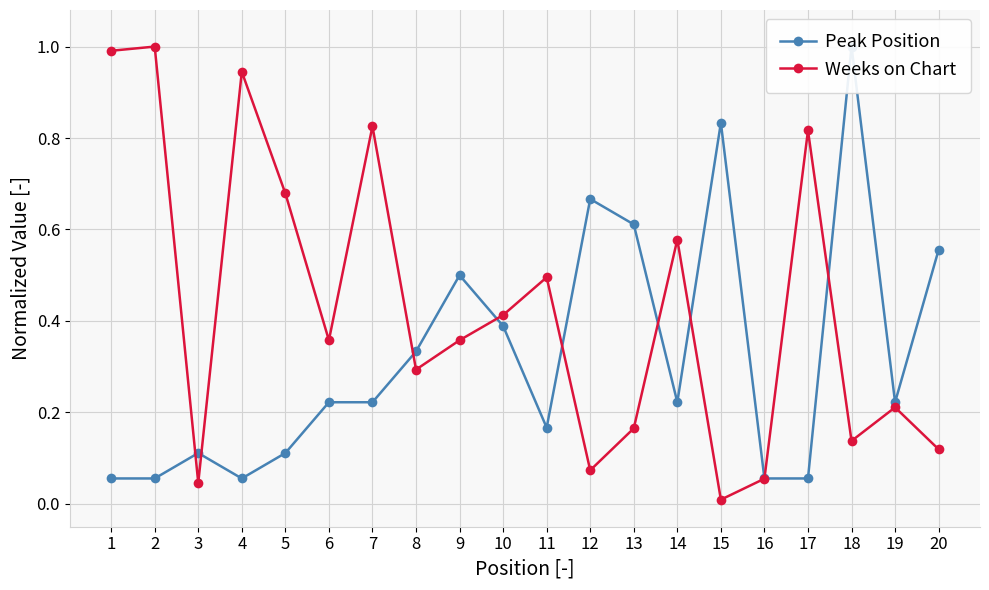

What is the difference between the highest and lowest values at 17?

0.8